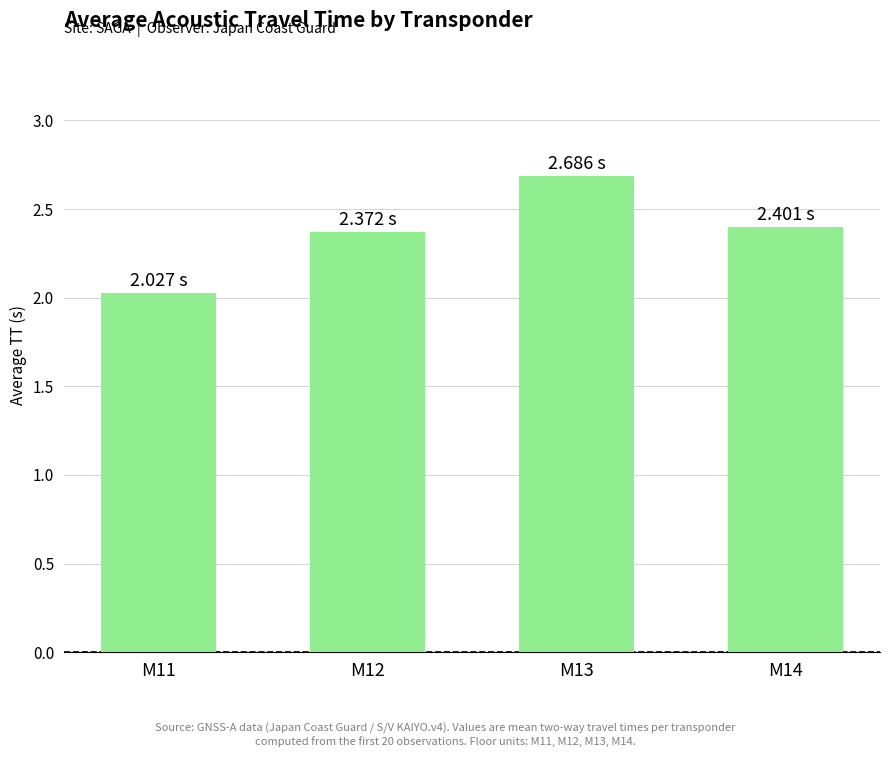

Rank the categories by value from highest to lowest.

M13, M14, M12, M11